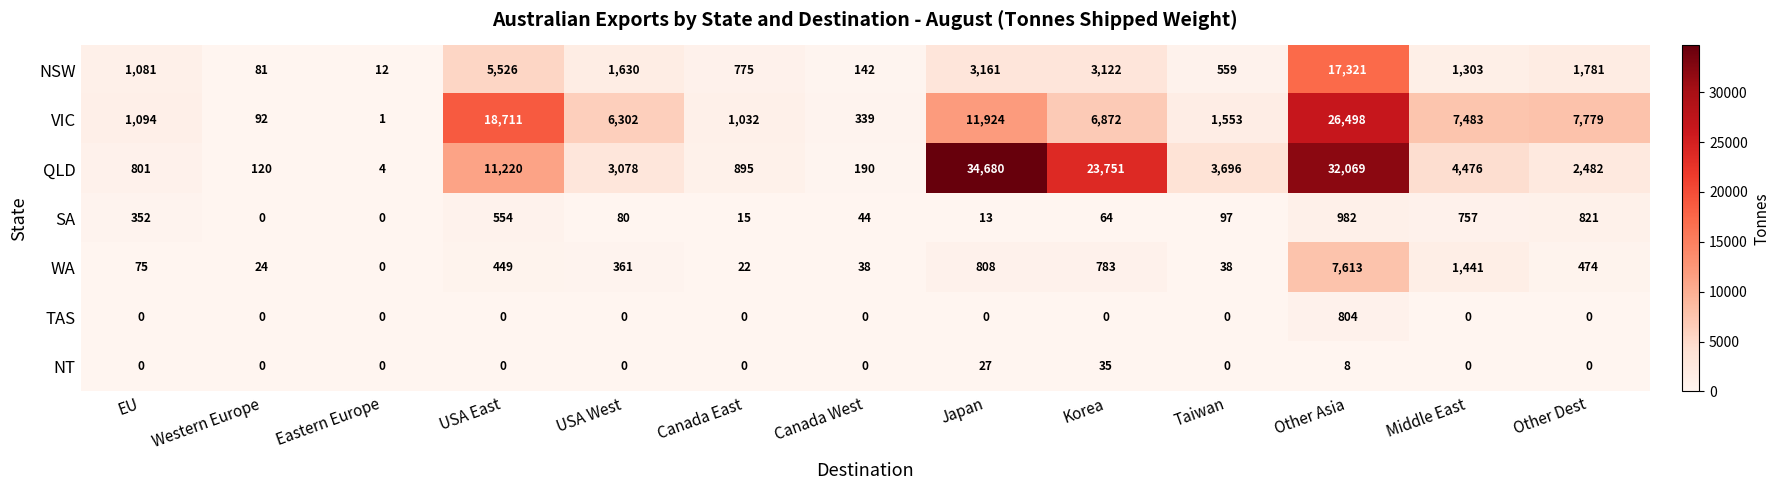

The value of QLD at USA East is 3714. True or false?

False